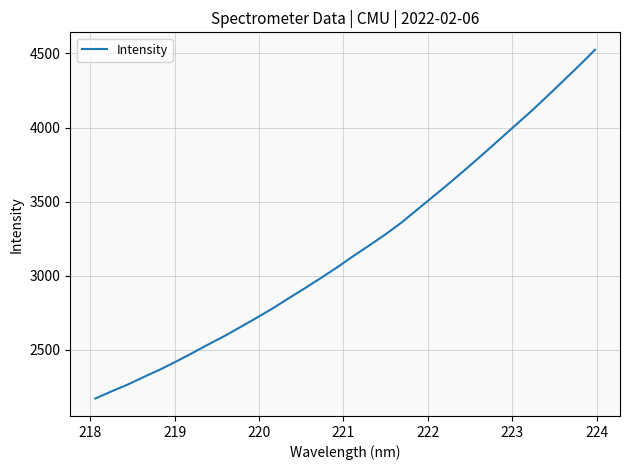

Is this an area chart (filled region under the line)?

No